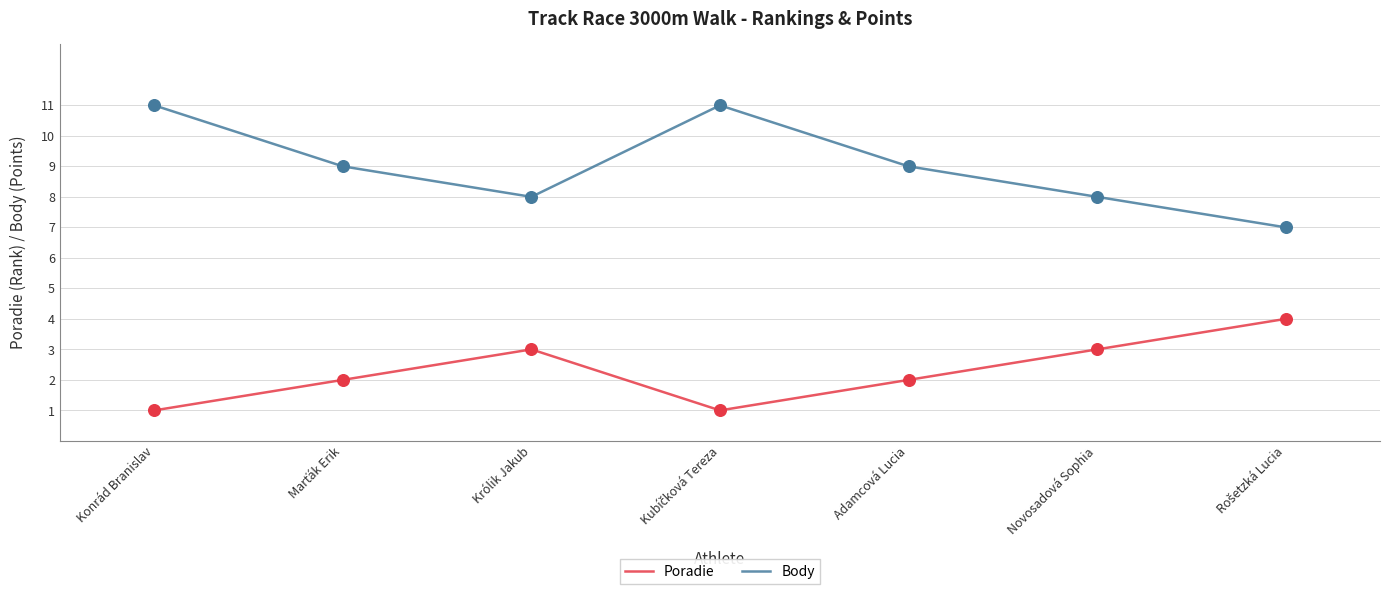

What is the difference between the highest and lowest values at Królik Jakub?

5